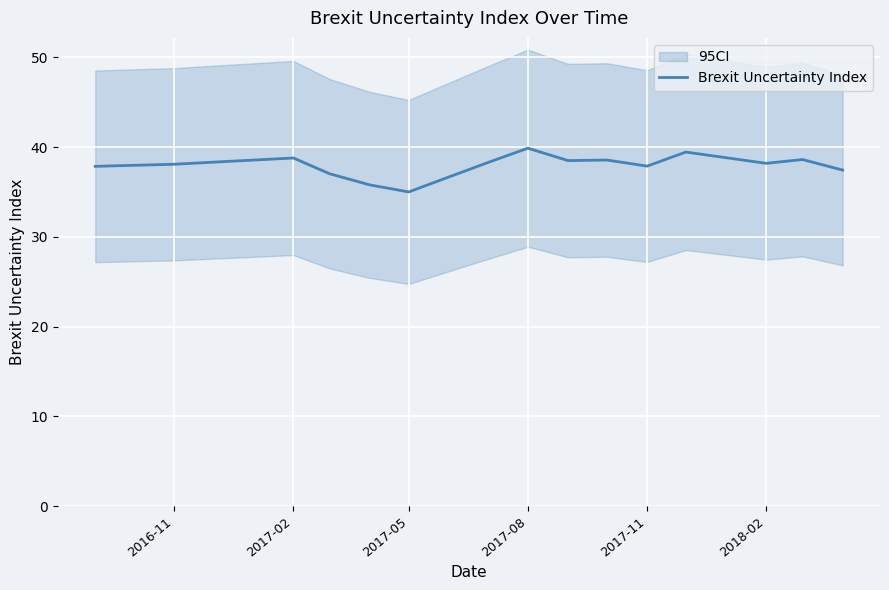

Reading left to right, what are all the values shown in this chart?

37.9	38.0	38.1	38.3	38.6	38.8	37.0	35.8	35.0	36.7	38.3	39.9	38.5	38.6	37.9	39.4	38.8	38.2	38.6	37.4